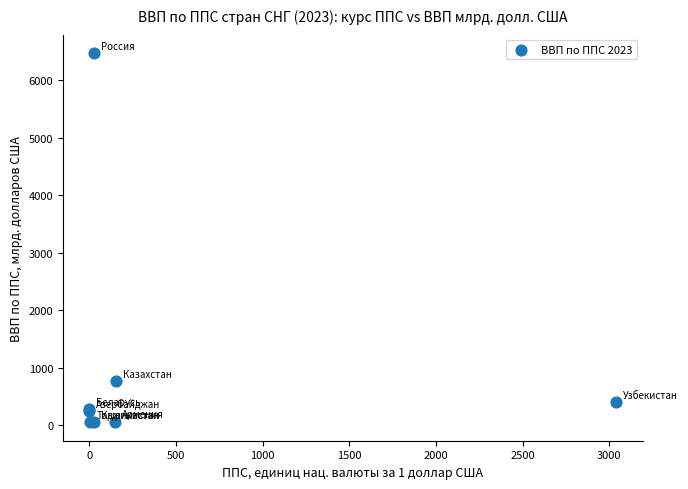

What Y value in the scatter plot is closest to 3264?

771.6